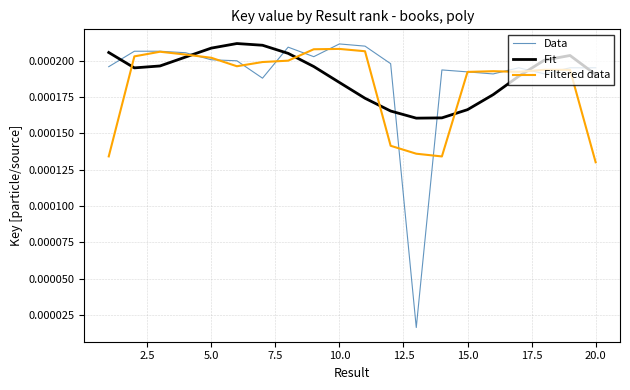

After their last crossing, which series has the higher values: Data or Fit?

Data